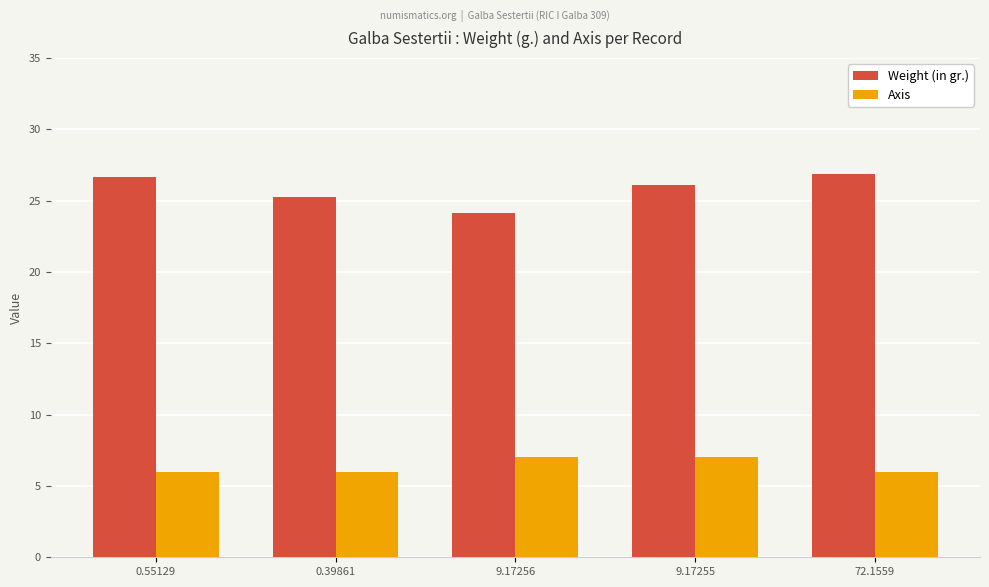

At how many categories does at least one series exceed 14?

5